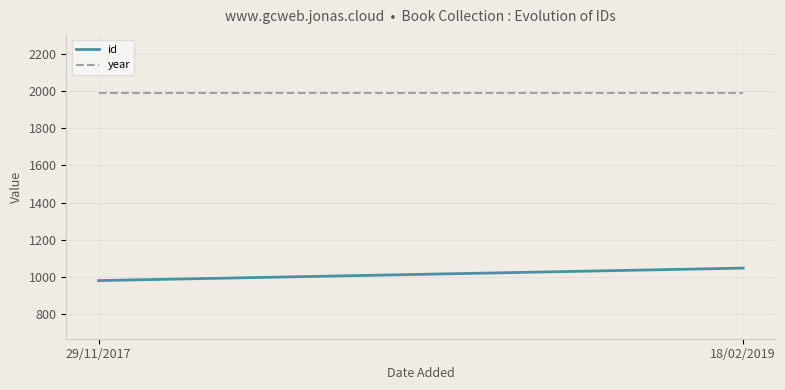

Reading right to left, what are all the values shown in this chart?

id: 1048	981
year: 1988	1988